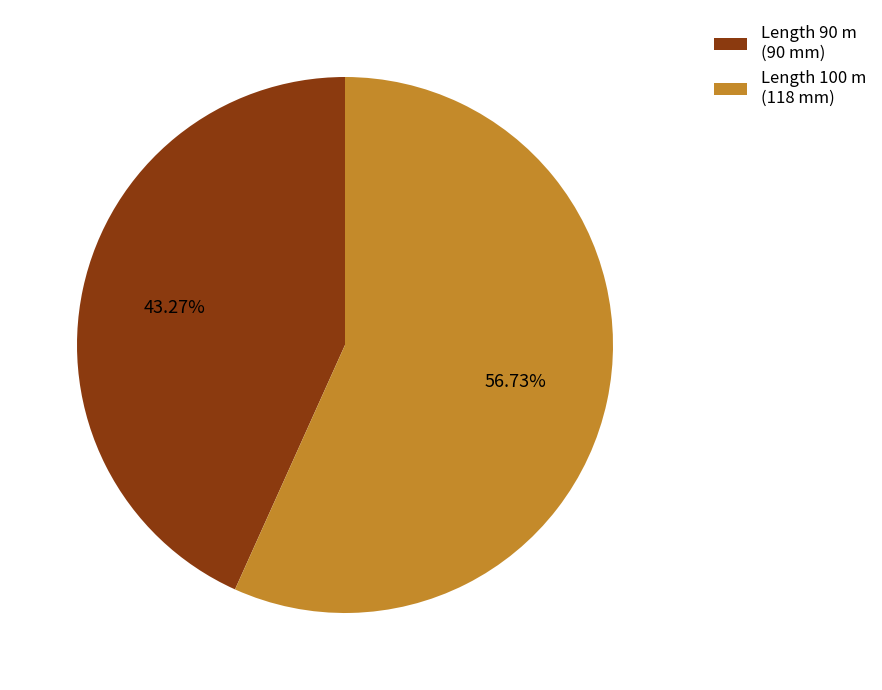

Is the sum of Length 90 m (90 mm) and Length 100 m (118 mm) greater than half?

Yes